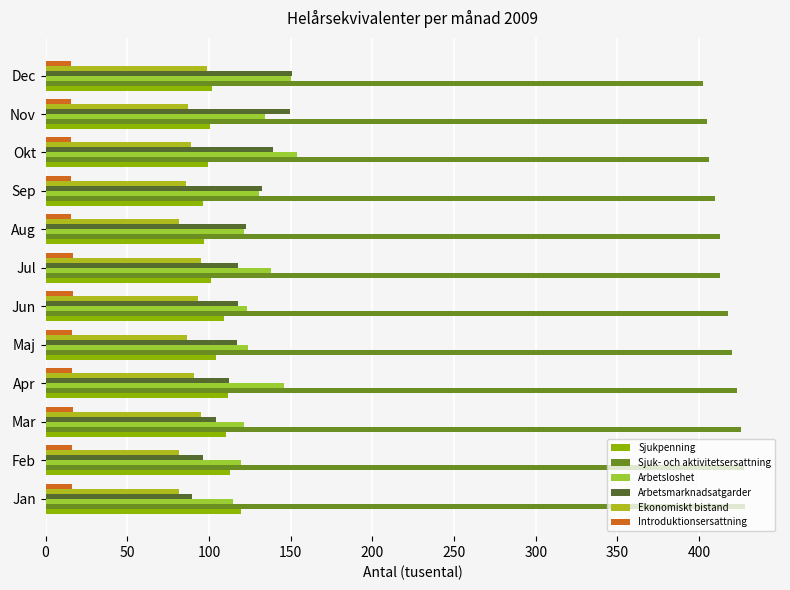

Which series has the largest range (max minus min)?

Arbetsmarknadsatgarder